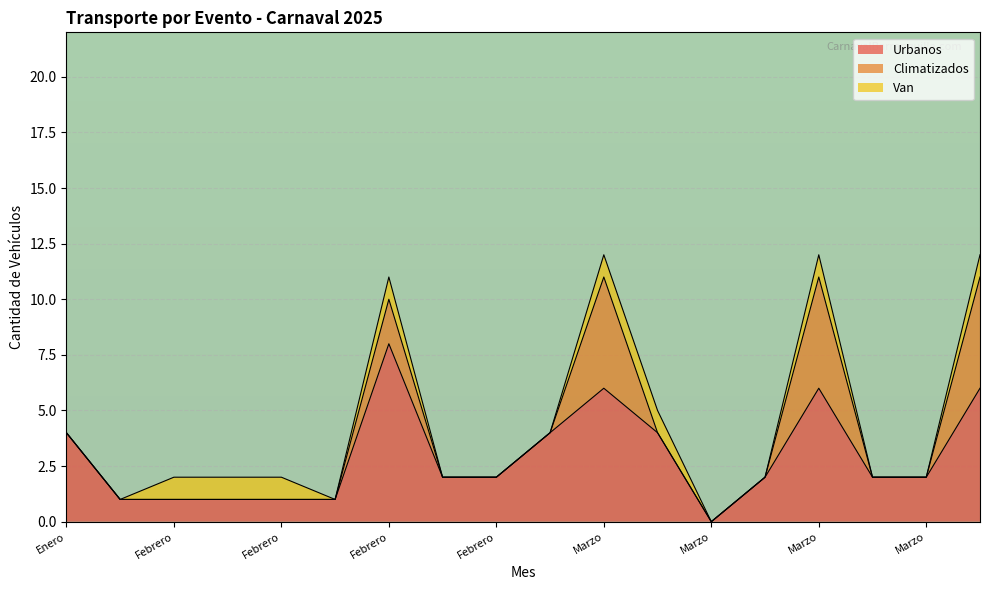

What is the spread (max minus min) of values at Marzo?

5